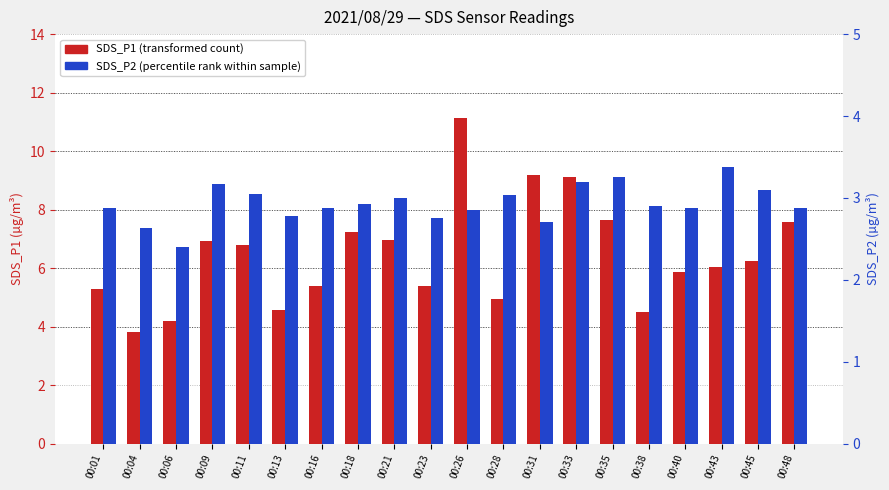

List the series in order of their overall mean, highest first.

SDS_P1 (transformed count), SDS_P2 (percentile rank)